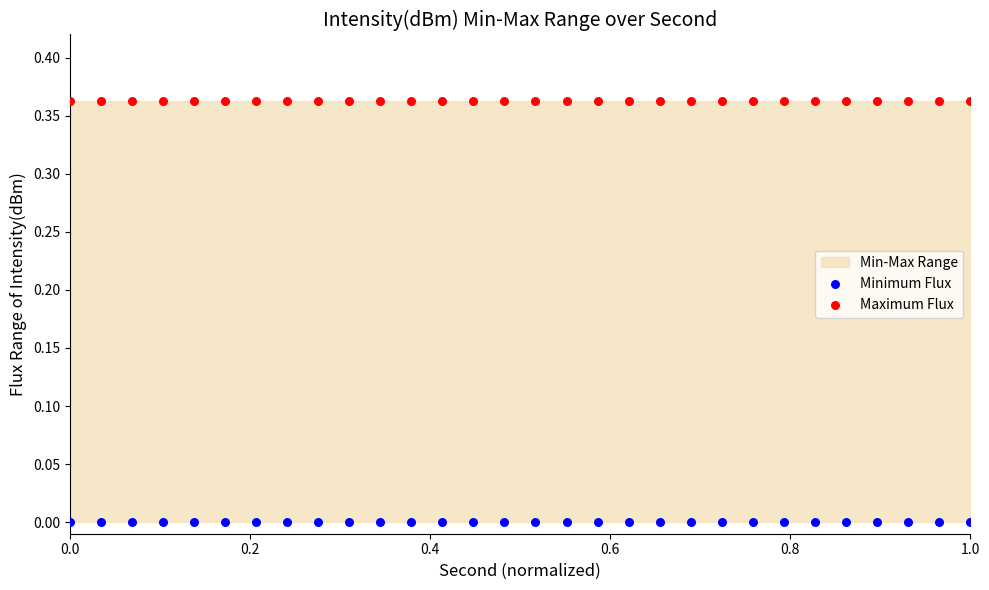

Which series reaches the minimum Y coordinate?

Minimum Flux